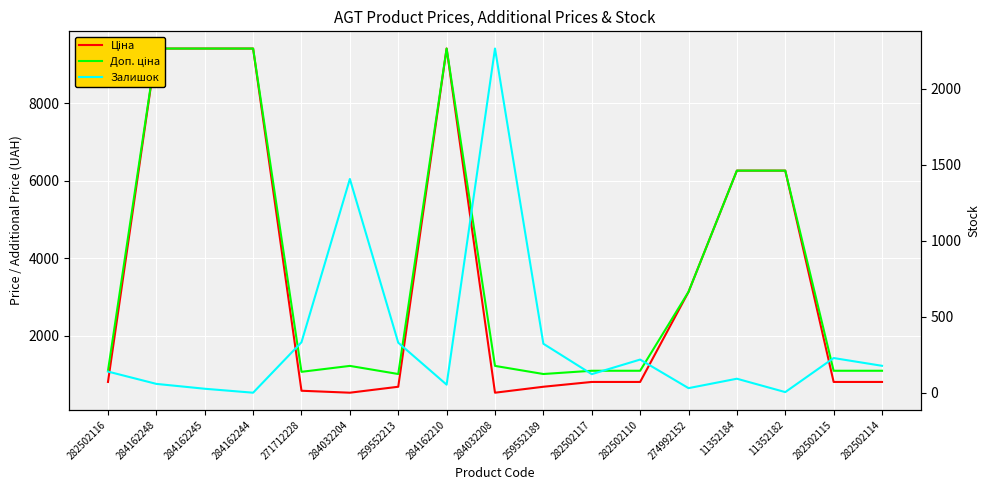

What is the minimum value shown in the chart?

1.0